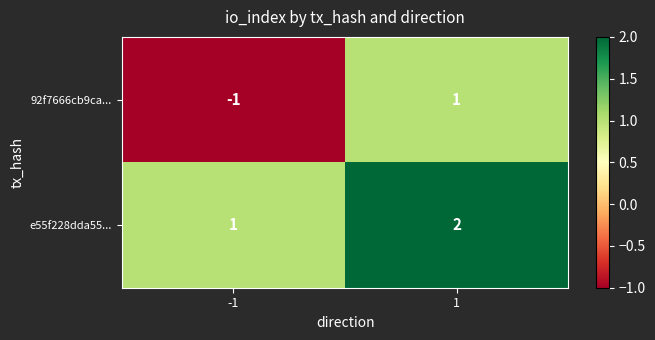

Which label corresponds to the smallest value in the chart?

-1